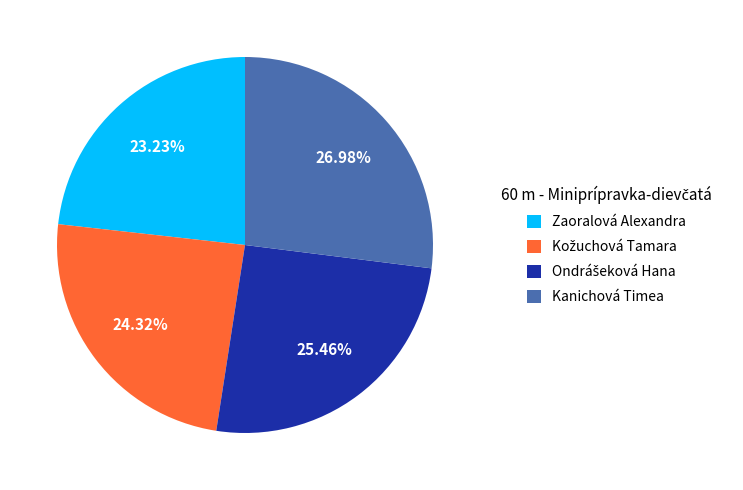

To the nearest percent, what is the average slice percentage?

25%